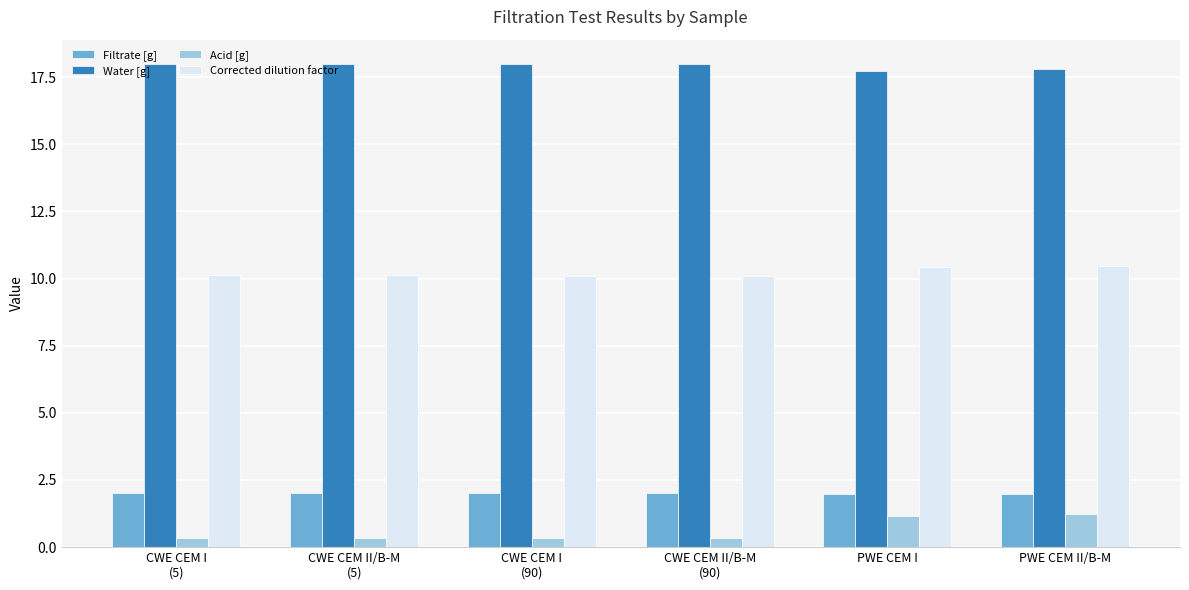

What is the lowest value of the Water [g] series?

17.7